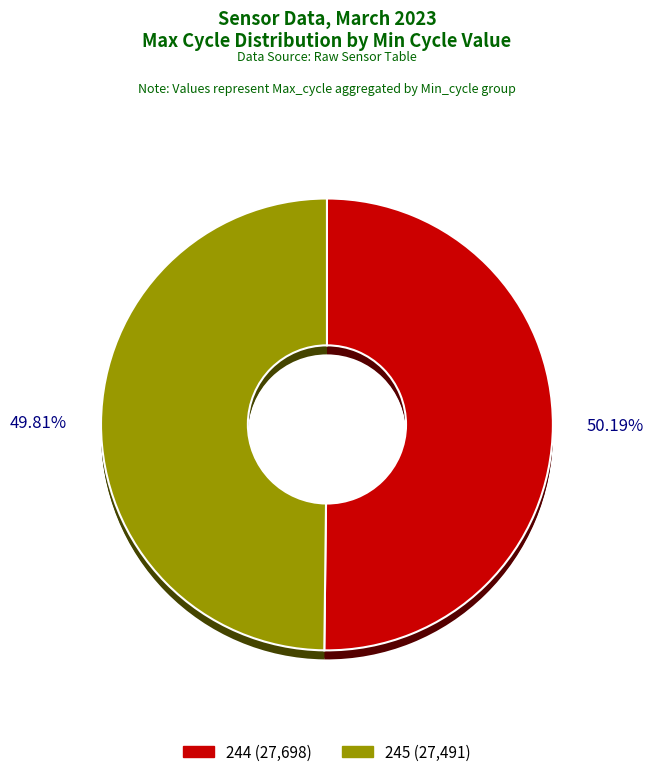

The Min_cycle=244 slice represents 36% of the pie. True or false?

False